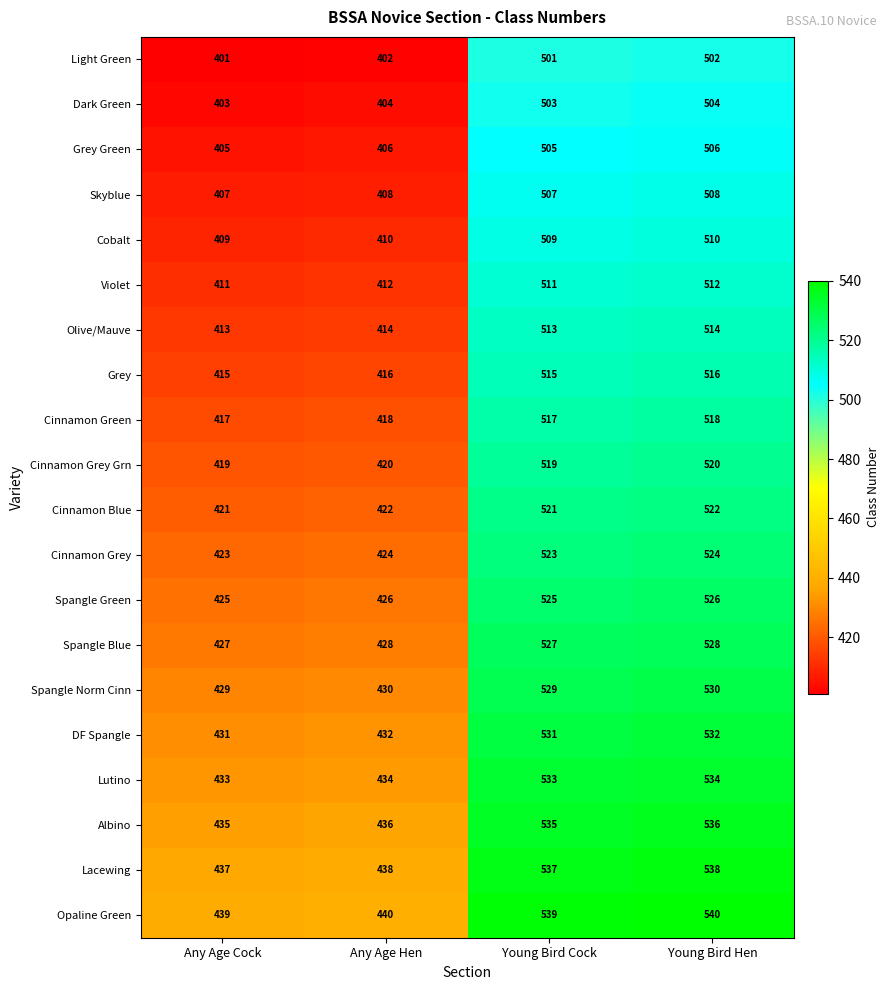

At which label is Cinnamon Grey Grn closest to 469?

Any Age Hen